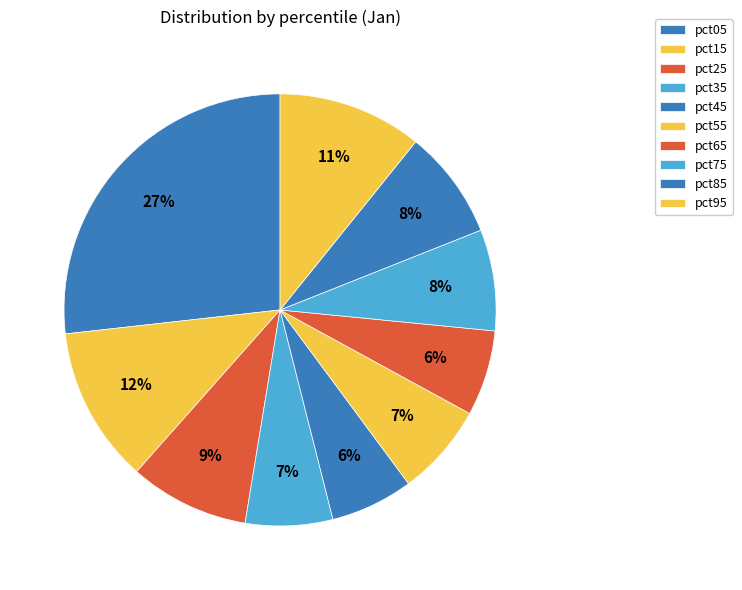

Which category has the biggest portion of the pie?

pct05